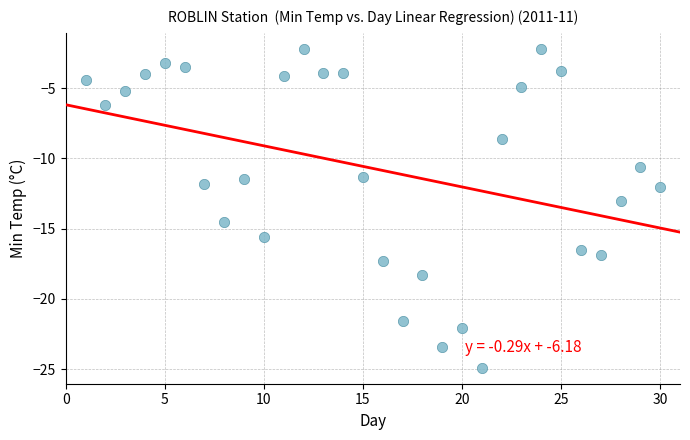

What is the range of X values (max minus min)?

29.0